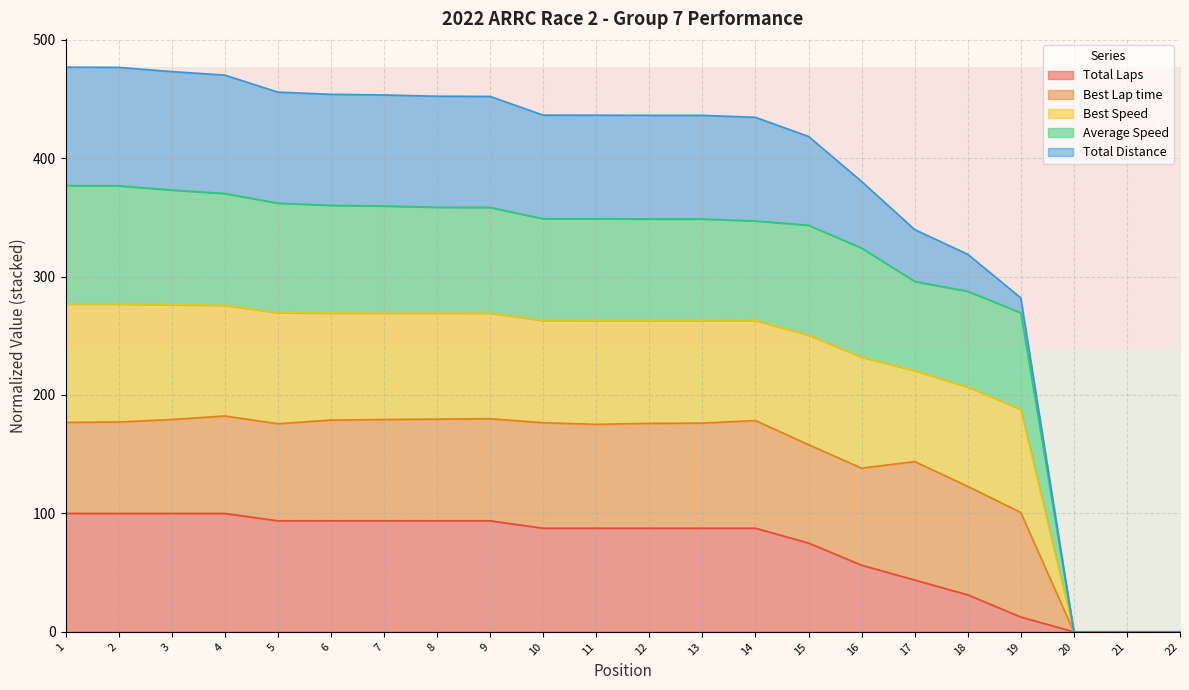

The value of Total Laps at 22 is 0.0. True or false?

True